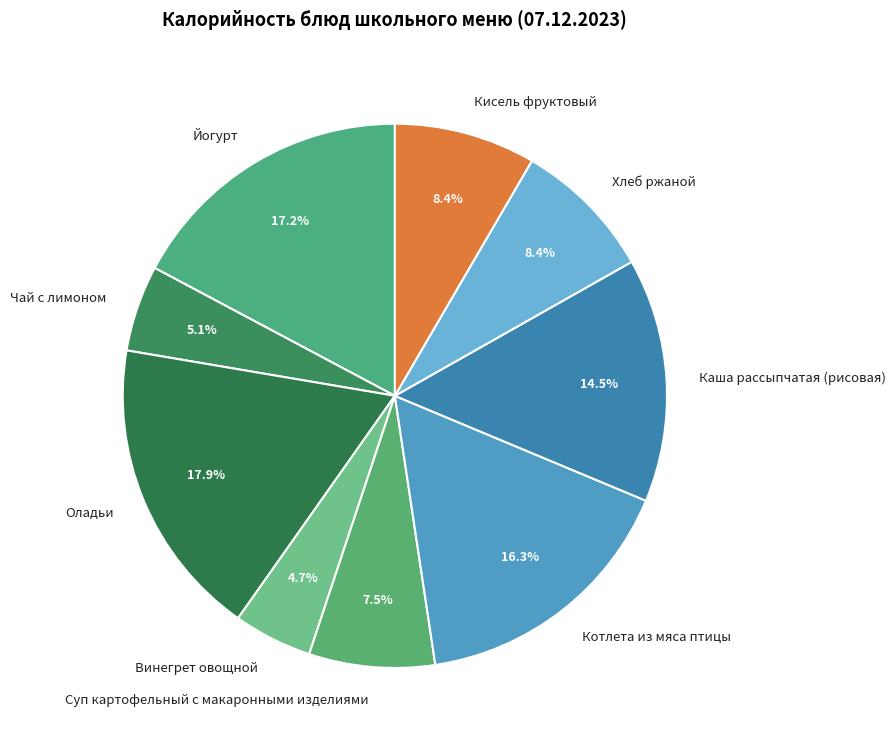

Is there a majority slice in this chart?

No